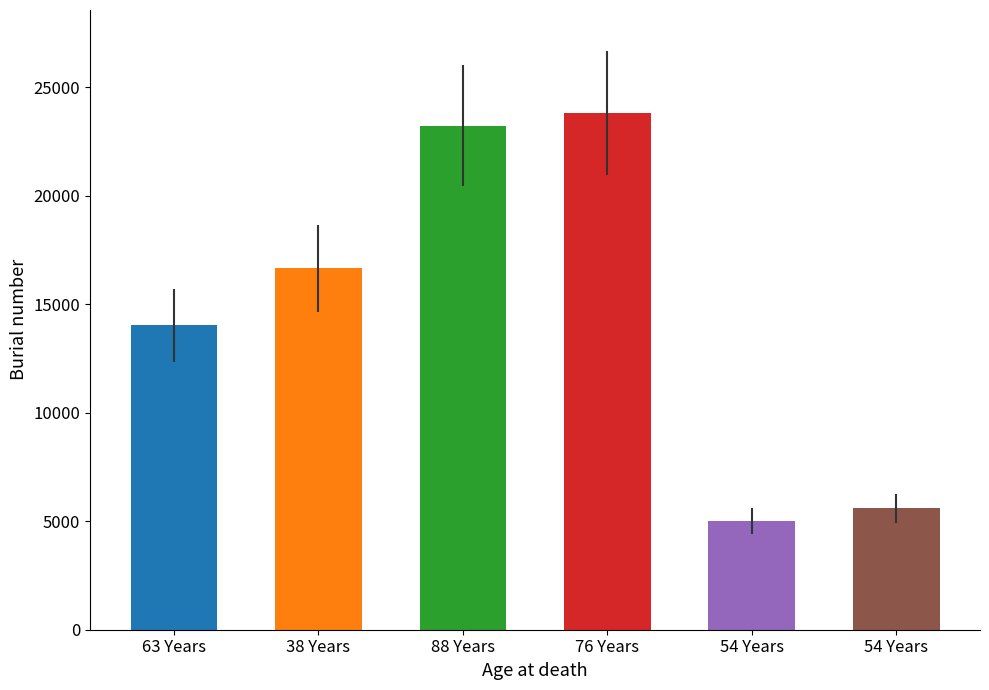

What is the difference between the maximum and minimum values?

18780